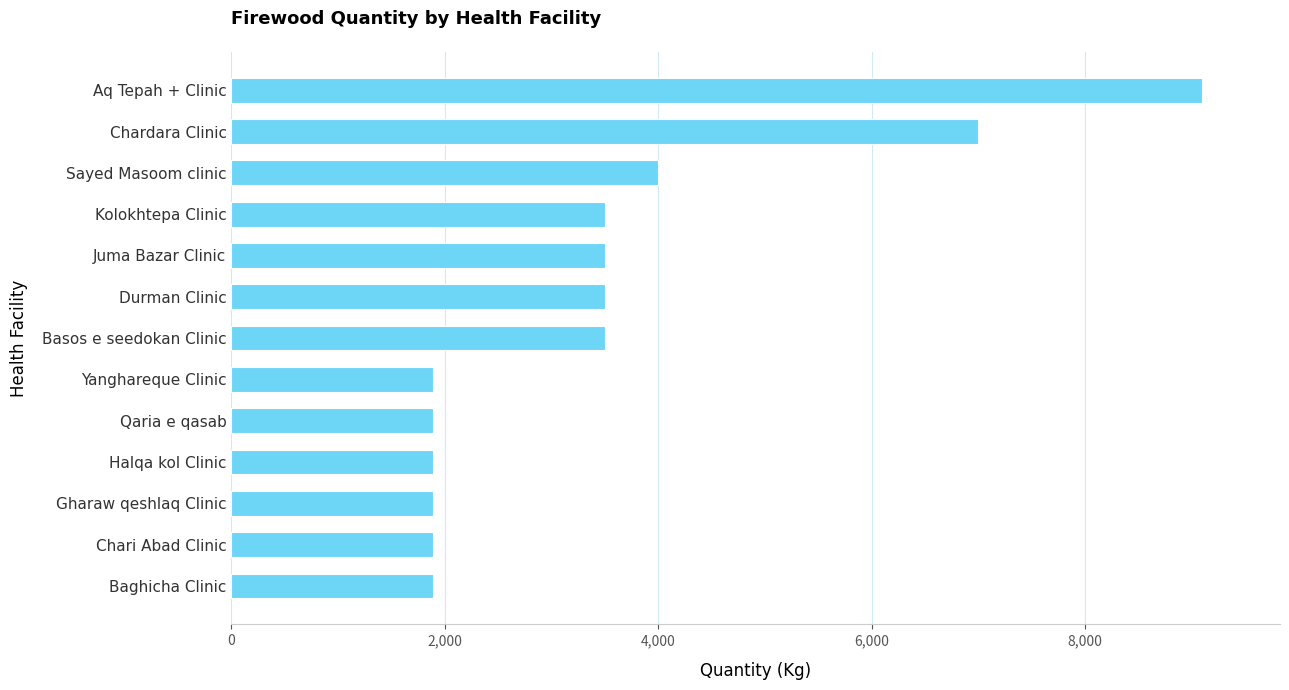

What is the change in value from Basos e seedokan Clinic to Chardara Clinic?

+3500